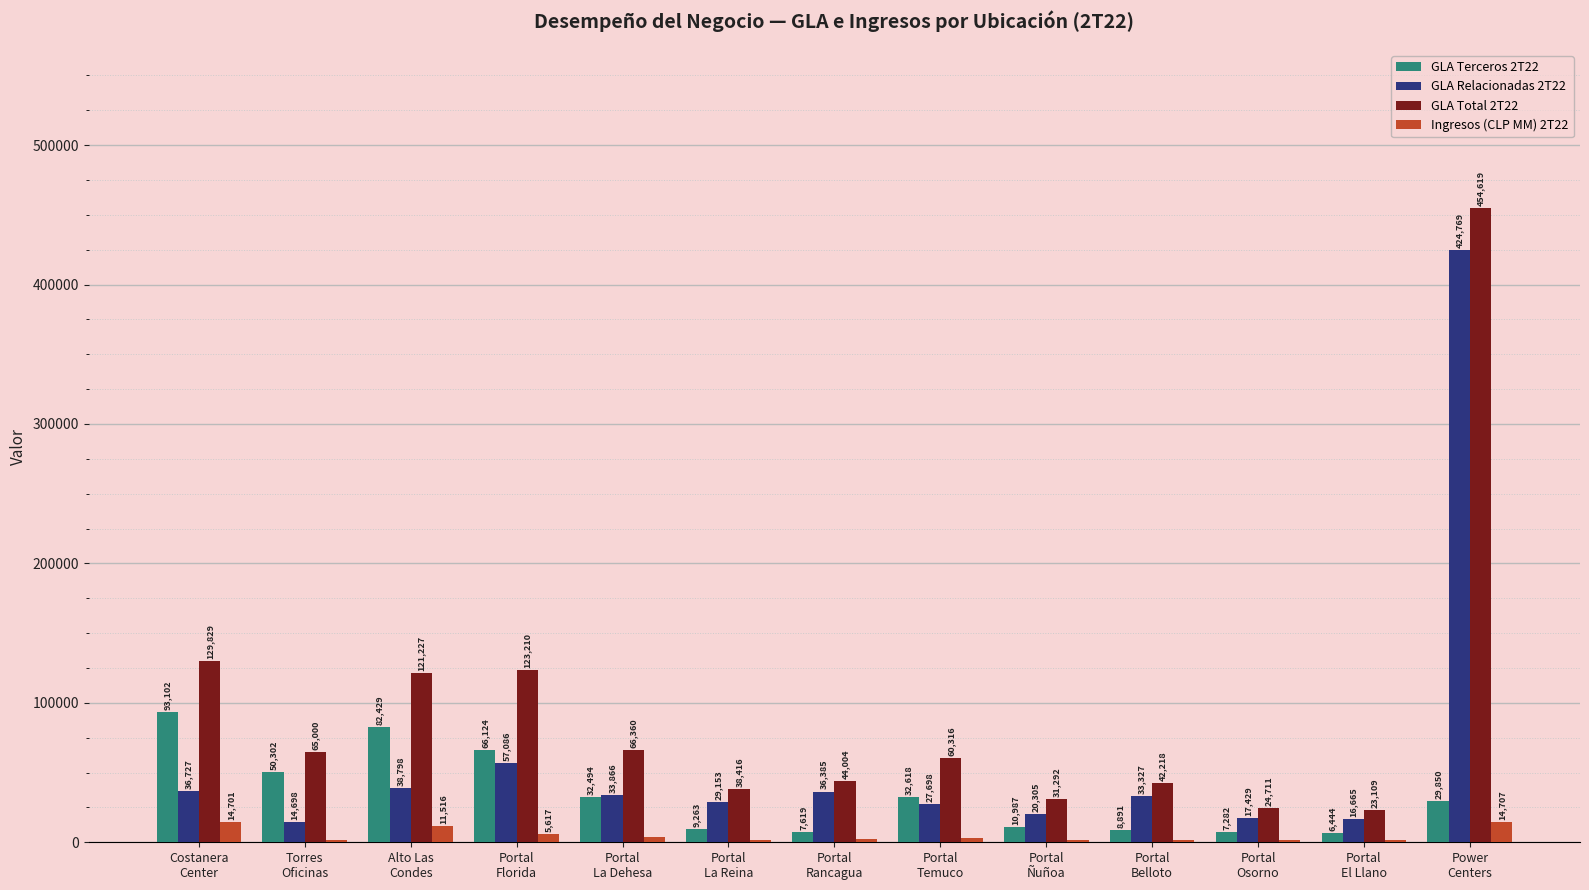

At which category is the sum across all series the highest?

Power
Centers